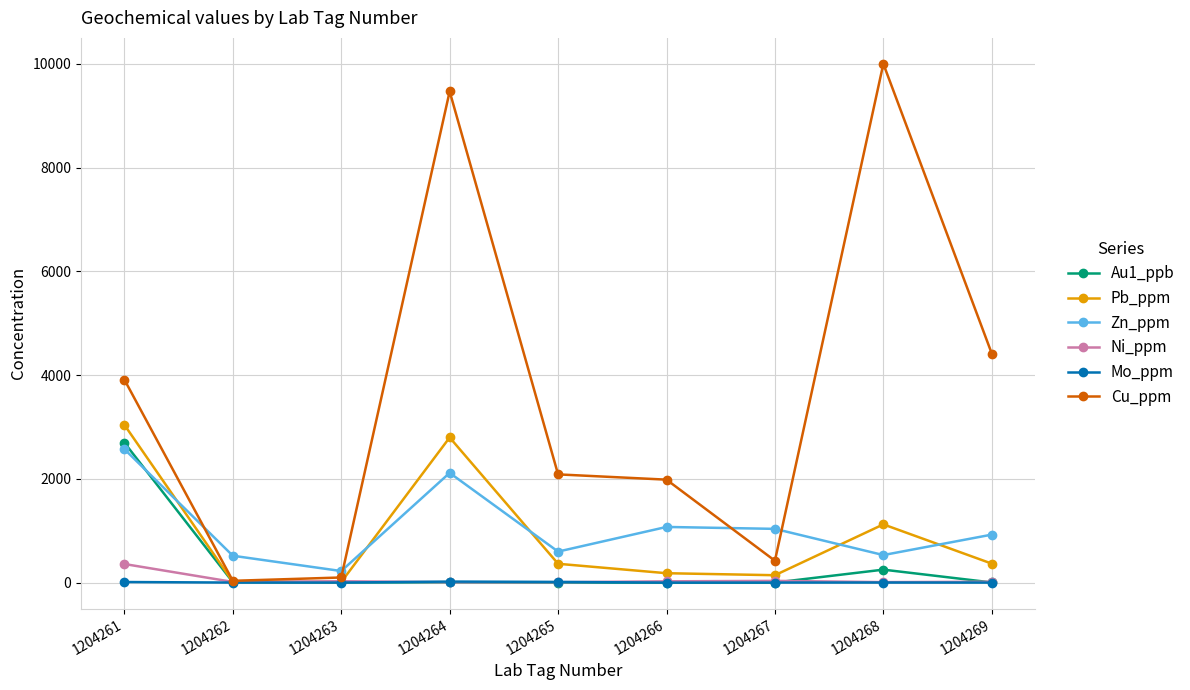

Which series has the largest range (max minus min)?

Cu_ppm